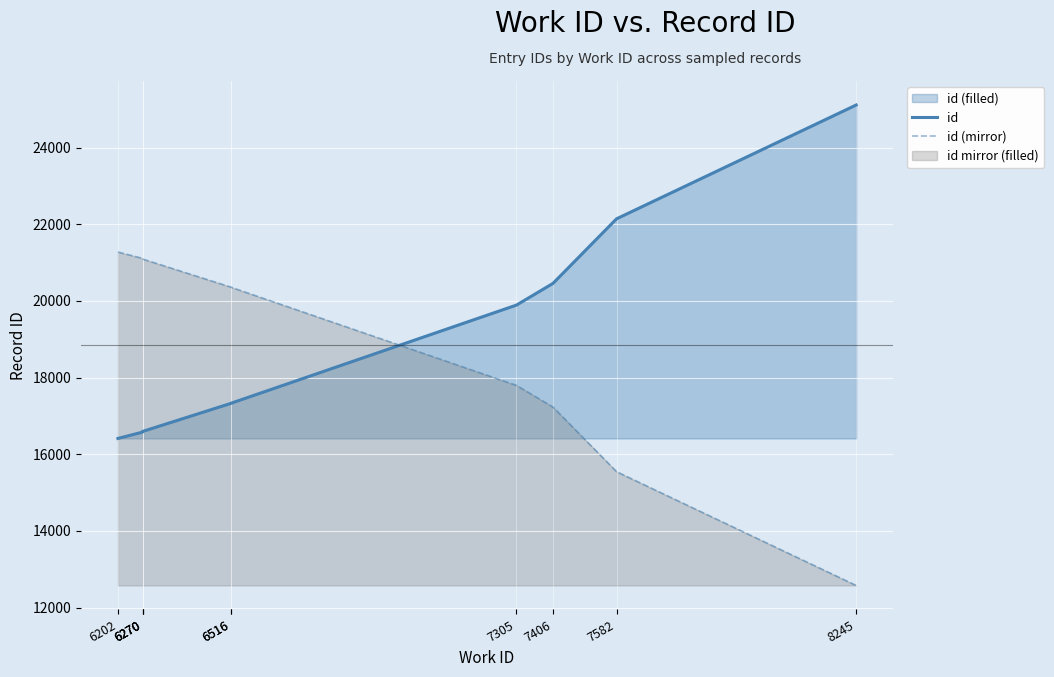

List the series in order of their peak value, lowest first.

id (mirror), id